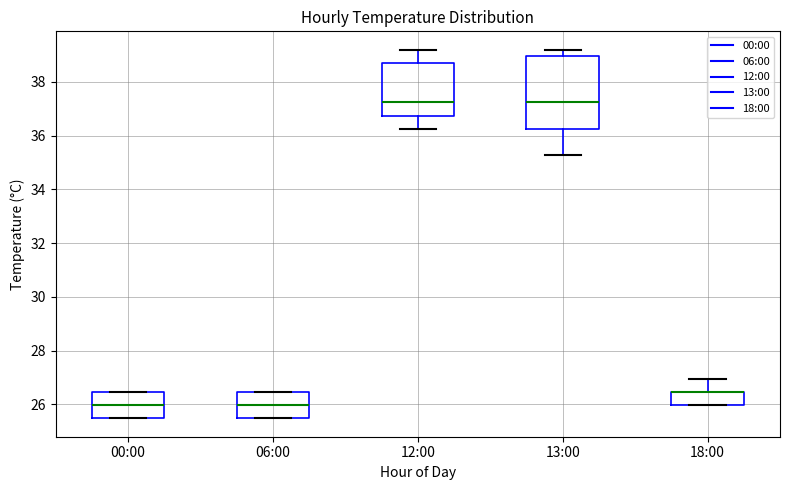

Which box is the tallest, from its lower edge to its upper edge?

13:00